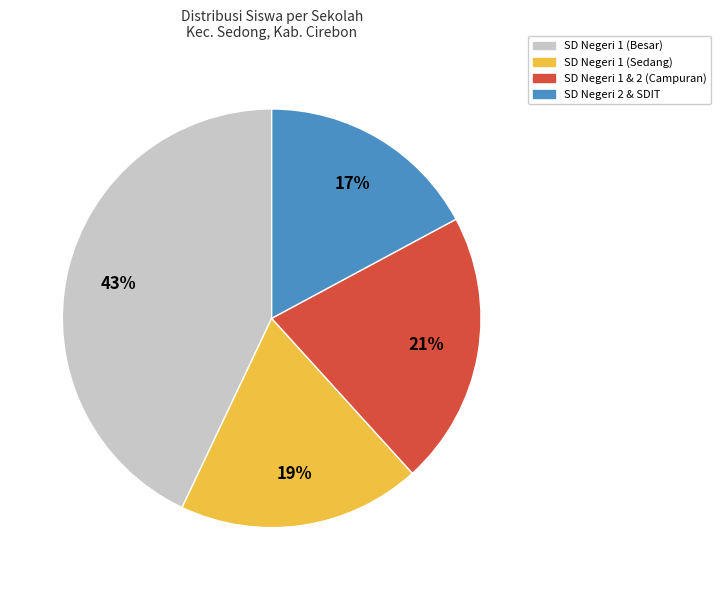

To the nearest percent, what is the difference between the largest and smallest slice percentages?

26%